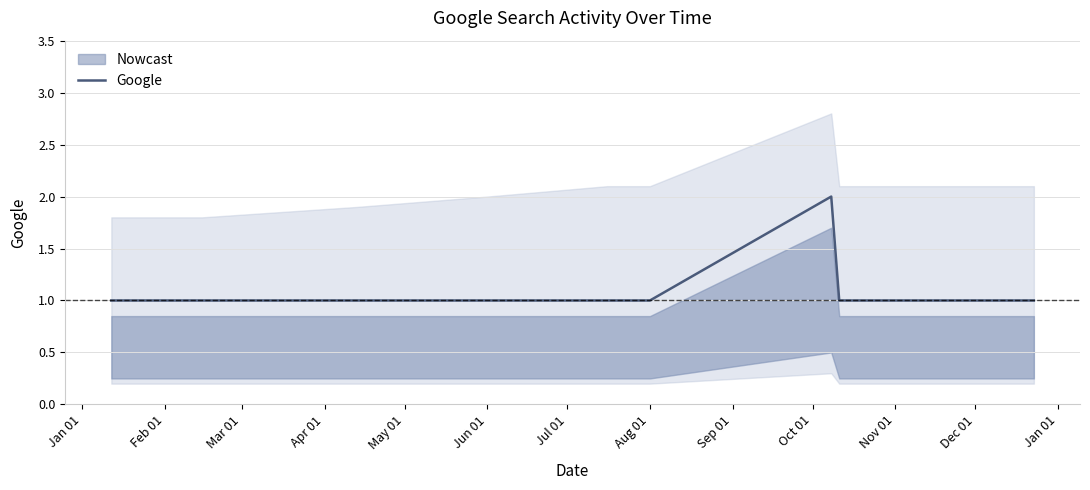

The Google series shows 1 at Jun 01. True or false?

True